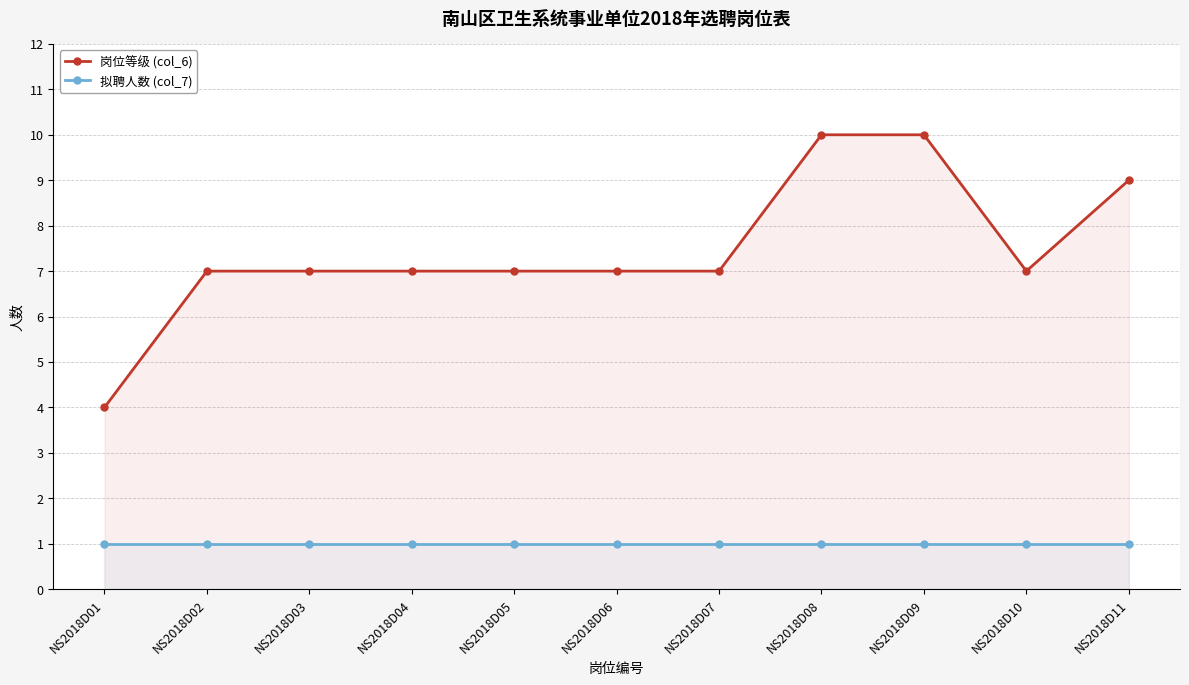

Reading left to right, list all the values displayed in this chart.

岗位等级 (col_6): NS2018D01=4	NS2018D02=7	NS2018D03=7	NS2018D04=7	NS2018D05=7	NS2018D06=7	NS2018D07=7	NS2018D08=10	NS2018D09=10	NS2018D10=7	NS2018D11=9
拟聘人数 (col_7): NS2018D01=1	NS2018D02=1	NS2018D03=1	NS2018D04=1	NS2018D05=1	NS2018D06=1	NS2018D07=1	NS2018D08=1	NS2018D09=1	NS2018D10=1	NS2018D11=1